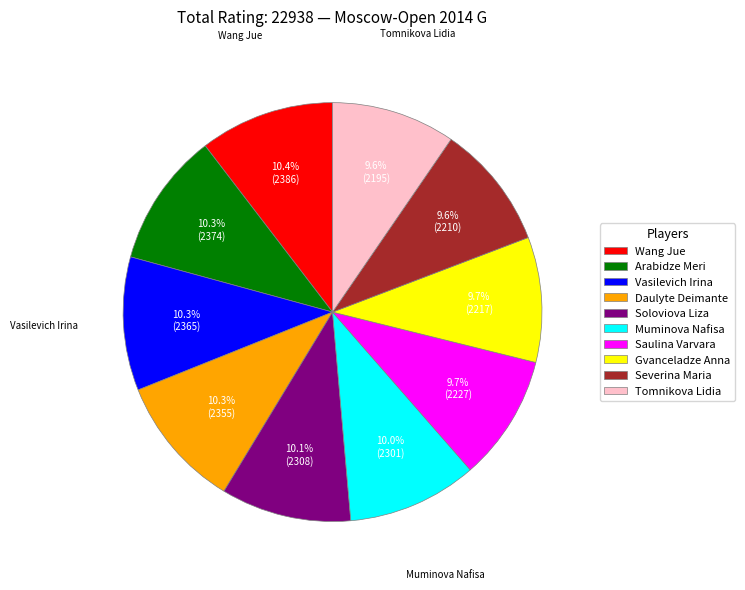

Does Daulyte Deimante represent more than half of the total?

No